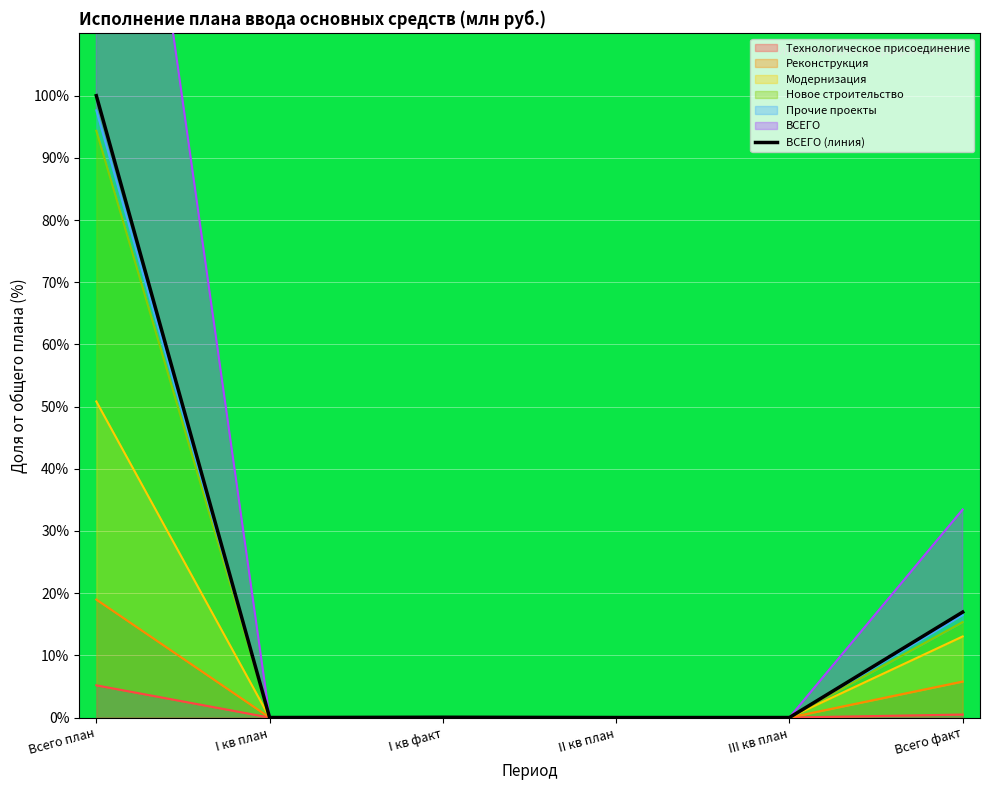

The value at I кв план is 41.6. True or false?

False